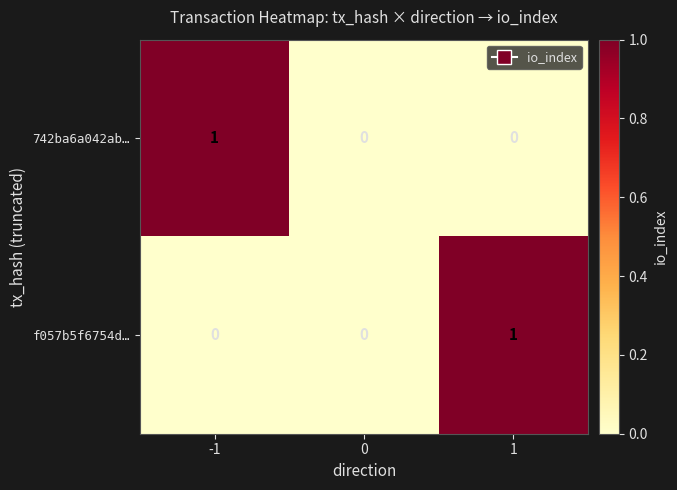

The f057b5f6754d… series shows 0 at -1. True or false?

True